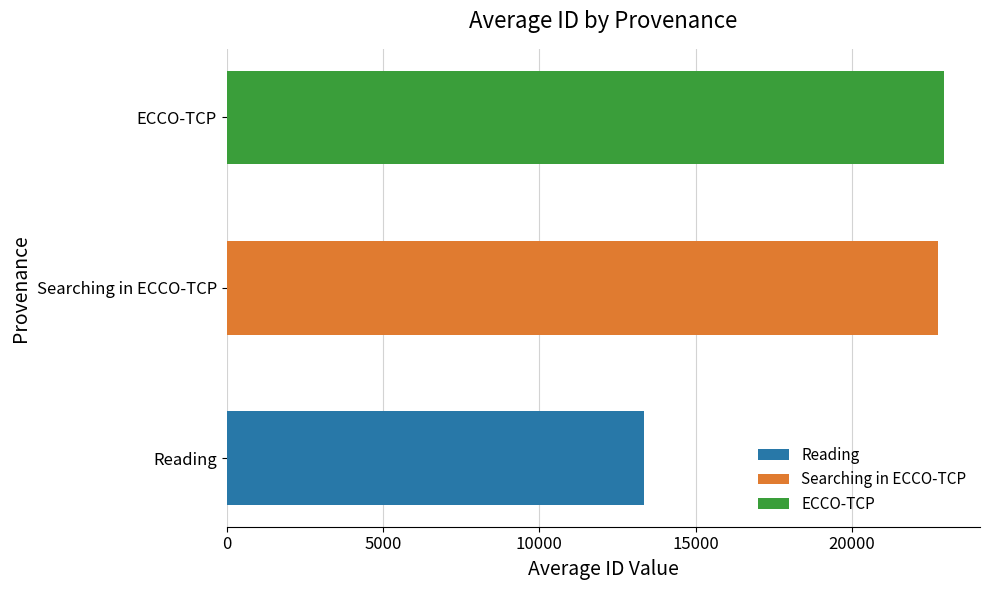

Which label corresponds to the smallest value in the chart?

Reading